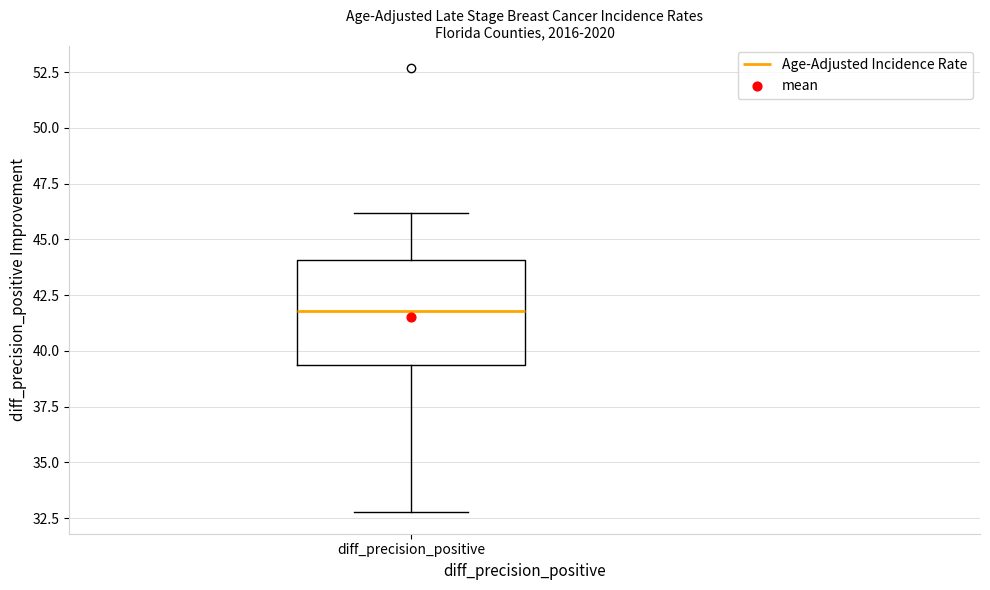

Where does the median line of the box for diff_precision_positive sit on the y-axis? The values are not printed on the chart, so give them approximately, as read against the axis.

42.0